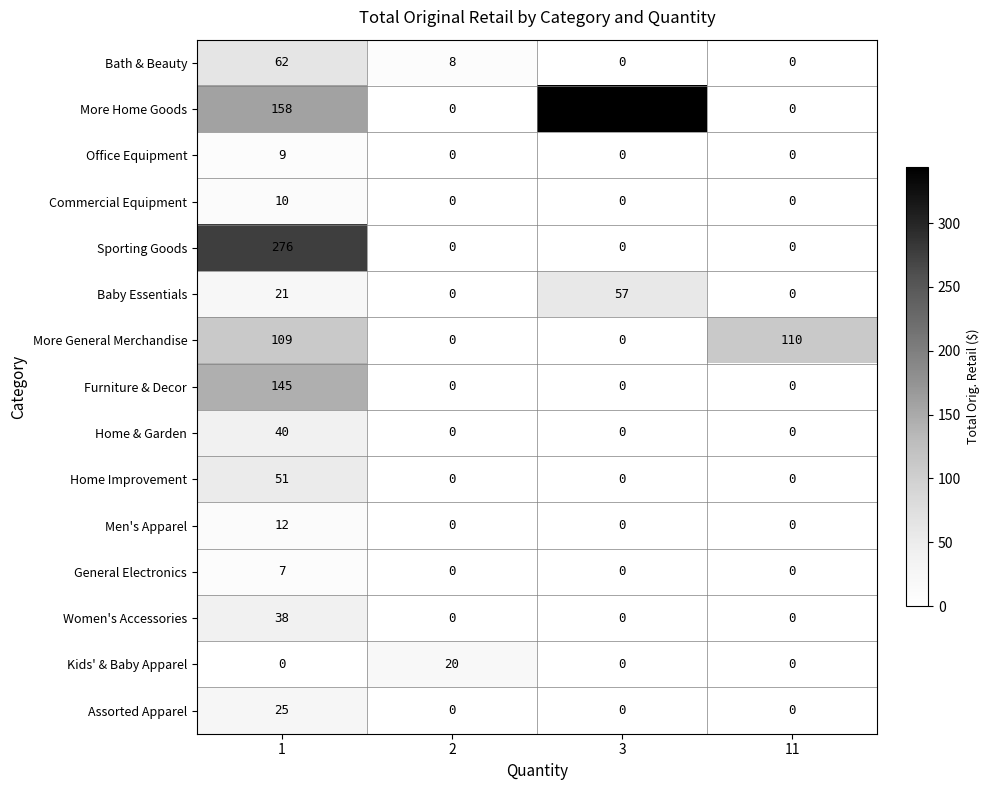

The More Home Goods series shows 344 at 3. True or false?

True